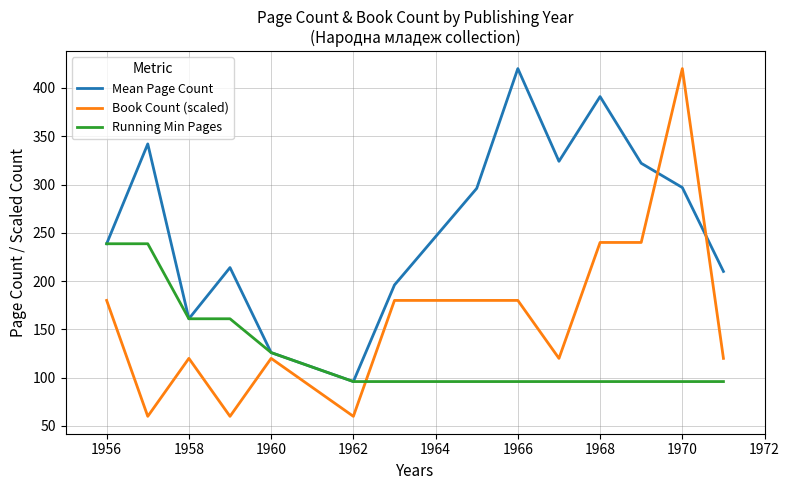

At how many categories does at least one series exceed 379?

3